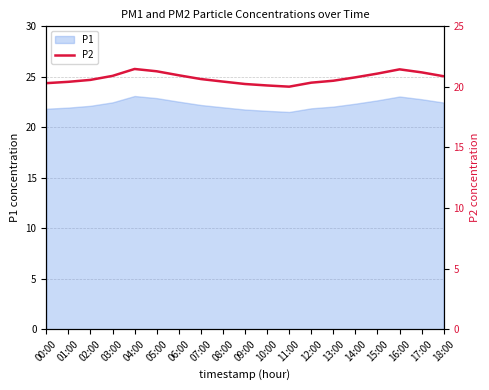

What is the difference between the second highest and second lowest values?

1.3